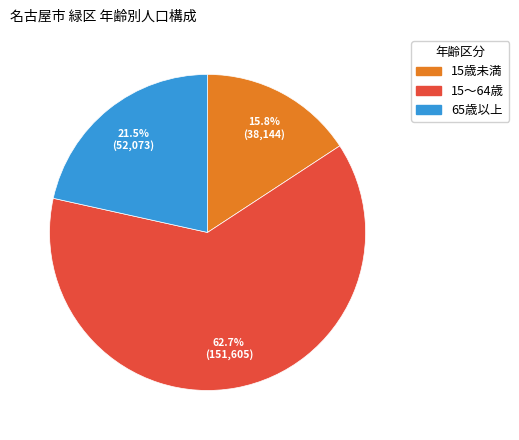

Between 15歳未満 and 65歳以上, which is larger?

65歳以上